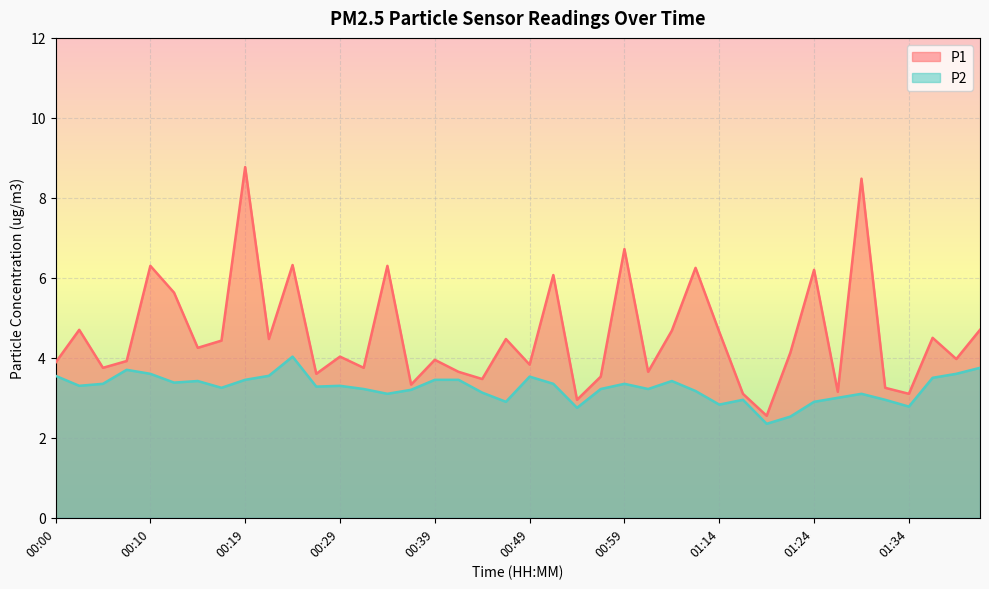

Reading left to right, transcribe all the data shown in this chart.

P1: 00:00=3.9	00:02=4.7	00:05=3.8	00:07=3.9	00:10=6.3	00:12=5.6	00:14=4.2	00:17=4.4	00:19=8.8	00:22=4.5	00:24=6.3	00:27=3.6	00:29=4.0	00:32=3.8	00:34=6.3	00:37=3.3	00:39=4.0	00:41=3.6	00:44=3.5	00:46=4.5	00:49=3.8	00:51=6.1	00:54=3.0	00:56=3.5	00:59=6.7	01:06=3.6	01:09=4.7	01:11=6.2	01:14=4.7	01:16=3.1	01:19=2.5	01:21=4.1	01:24=6.2	01:26=3.1	01:29=8.5	01:31=3.2	01:34=3.1	01:36=4.5	01:38=4.0	01:41=4.7
P2: 00:00=3.5	00:02=3.3	00:05=3.4	00:07=3.7	00:10=3.6	00:12=3.4	00:14=3.4	00:17=3.2	00:19=3.5	00:22=3.5	00:24=4.0	00:27=3.3	00:29=3.3	00:32=3.2	00:34=3.1	00:37=3.2	00:39=3.5	00:41=3.5	00:44=3.1	00:46=2.9	00:49=3.5	00:51=3.4	00:54=2.8	00:56=3.2	00:59=3.4	01:06=3.2	01:09=3.4	01:11=3.2	01:14=2.8	01:16=3.0	01:19=2.4	01:21=2.5	01:24=2.9	01:26=3.0	01:29=3.1	01:31=3.0	01:34=2.8	01:36=3.5	01:38=3.6	01:41=3.8